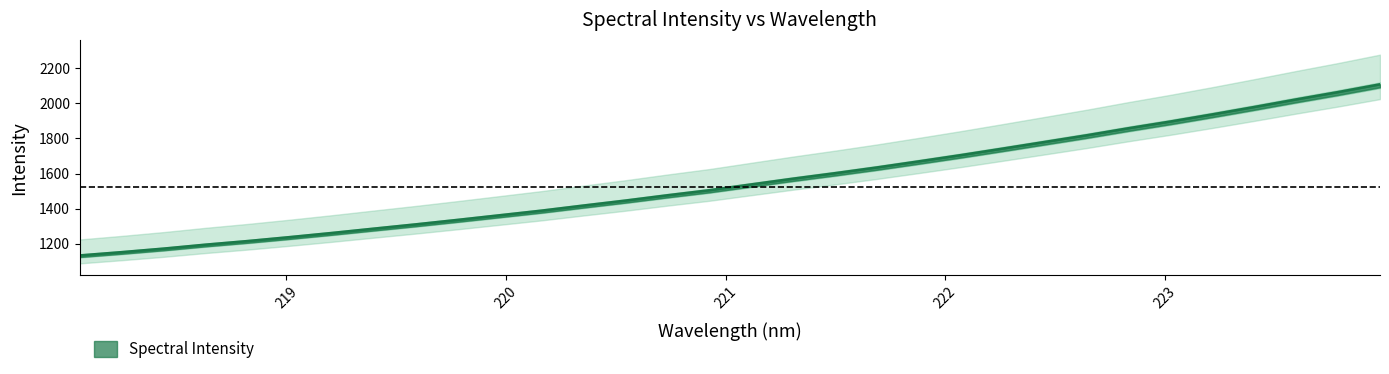

Does the chart display data point markers on the line(s)?

No